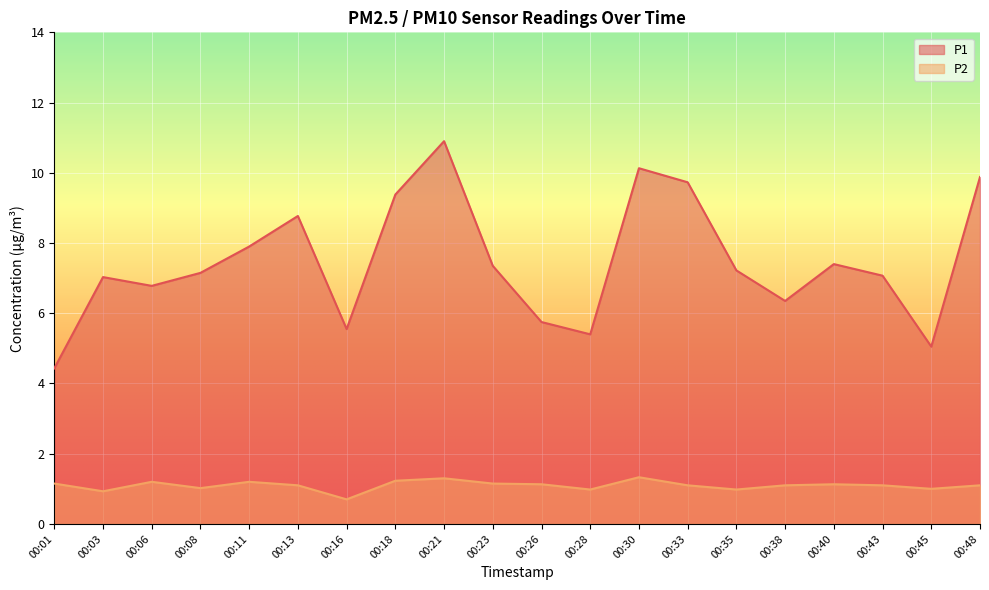

List the series in order of their peak value, lowest first.

P2, P1